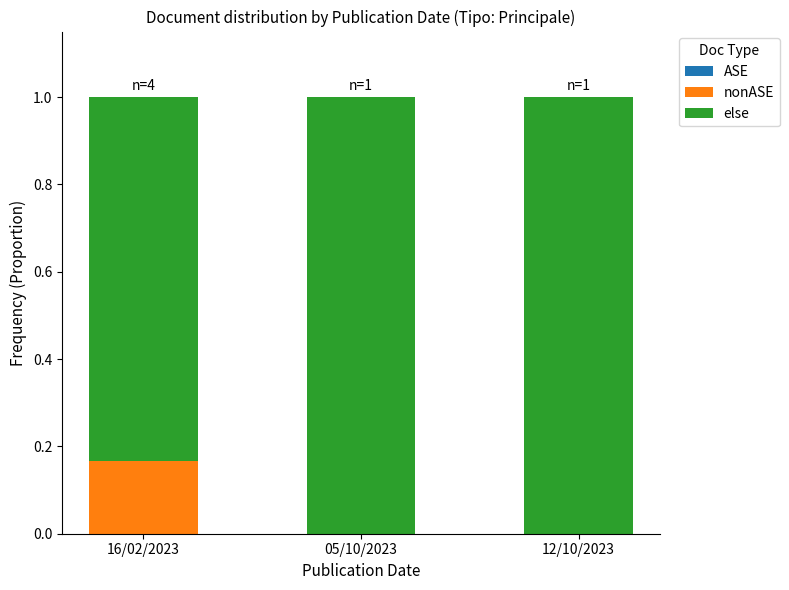

What is the total value across all series at 16/02/2023?

1.0